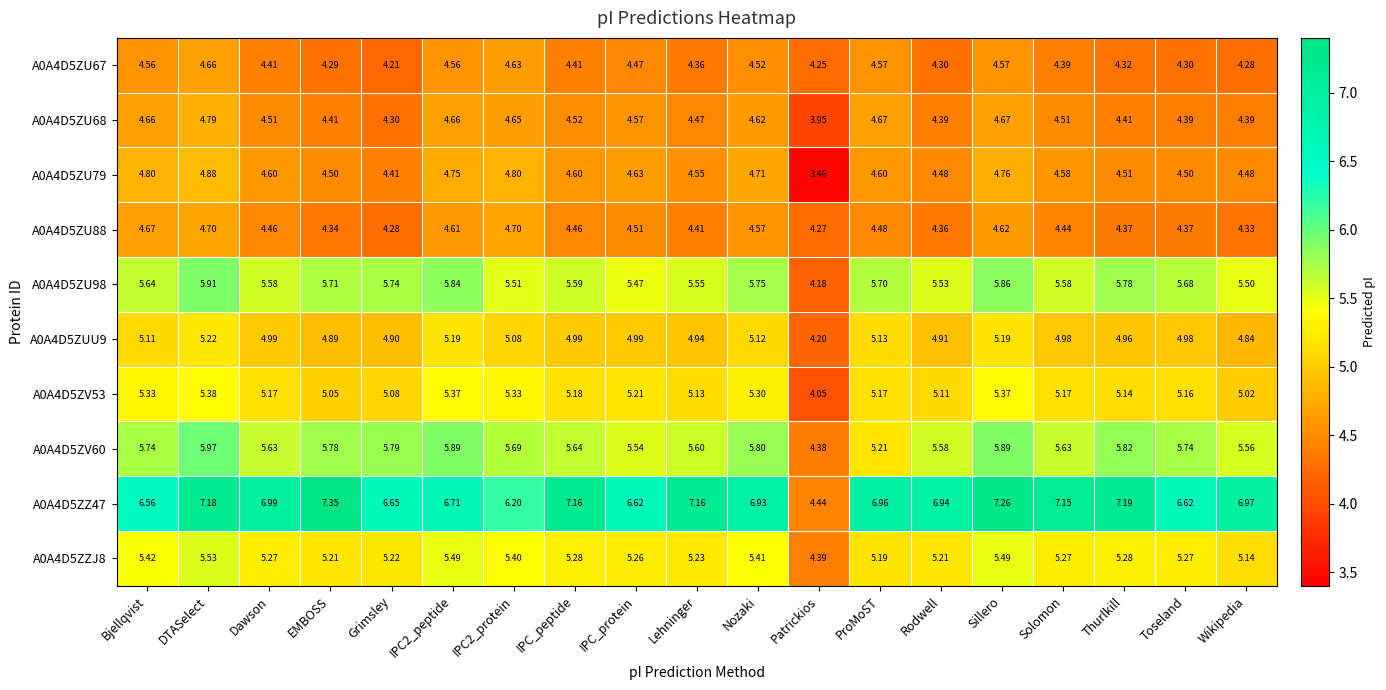

Which series has the largest total across all categories?

A0A4D5ZZ47